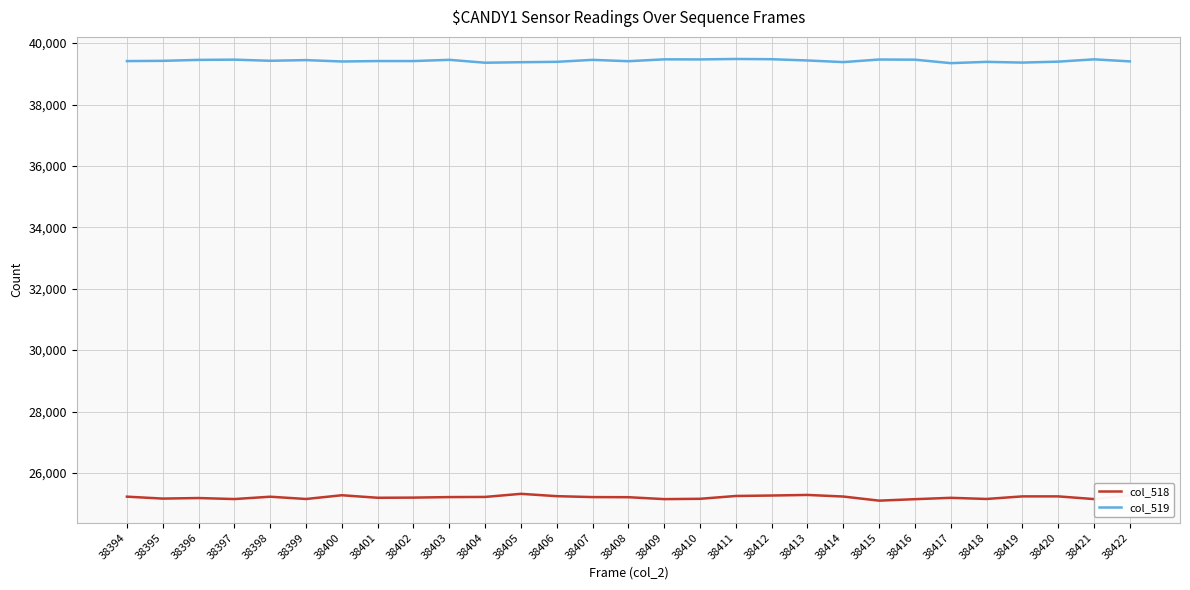

True or false: col_519 and col_518 intersect in this chart.

False